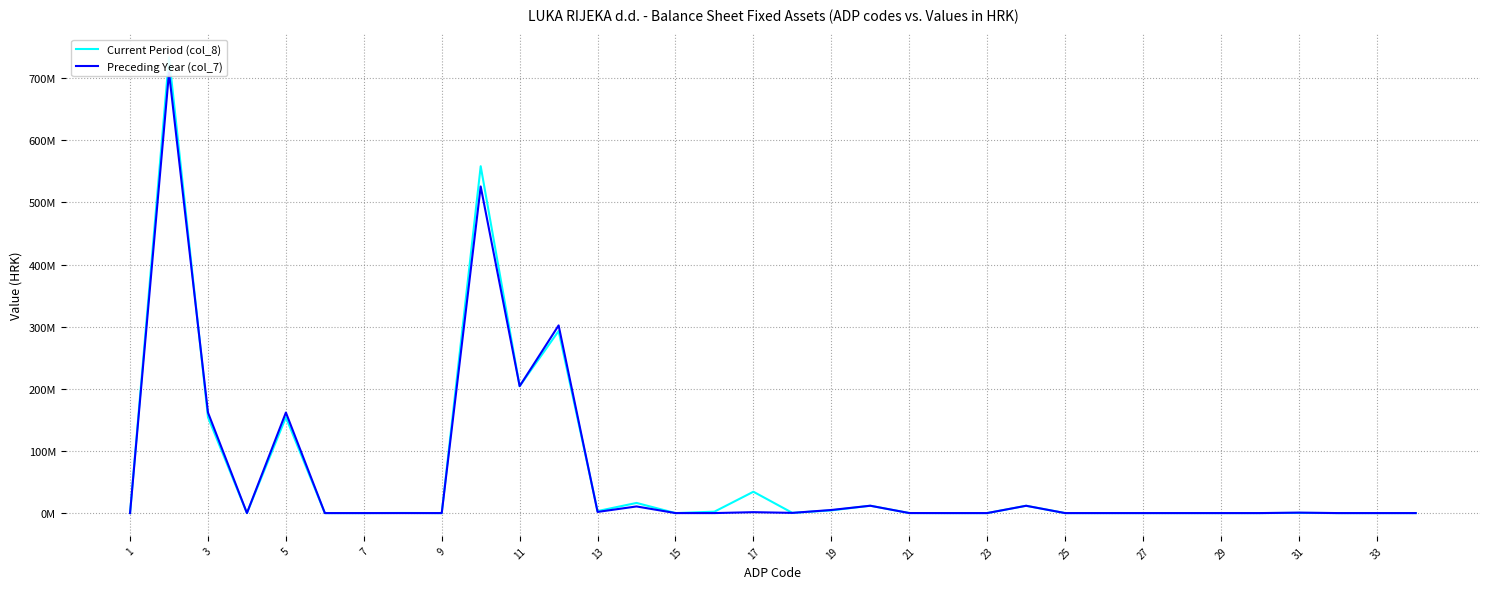

Reading left to right, list all the values displayed in this chart.

Current Period (col_8): 0	733653443	154328192	0	154125260	0	0	202932	0	558249380	204292469	293048250	3247115	16335520	0	2298763	34354612	325736	4346915	11827170	60000	0	0	11767170	0	0	0	0	0	0	293129	0	0	0
Preceding Year (col_7): 0	709011127	161837310	0	161837310	0	0	0	0	525658600	204292469	302059083	1858809	10682472	0	0	1468261	325736	4971770	11827170	60000	0	0	11767170	0	0	0	0	0	0	732475	0	0	0